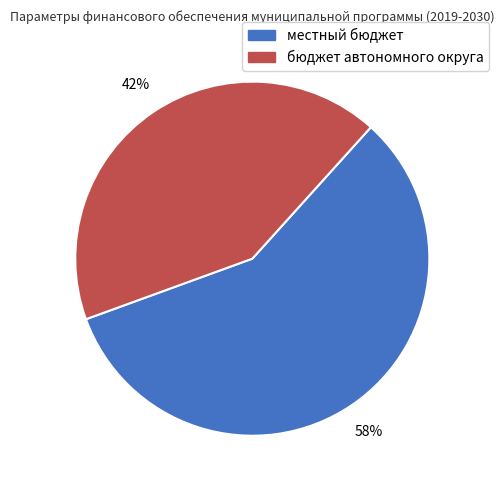

To the nearest percent, what is the difference between the бюджет автономного округа and местный бюджет slice percentages?

16%